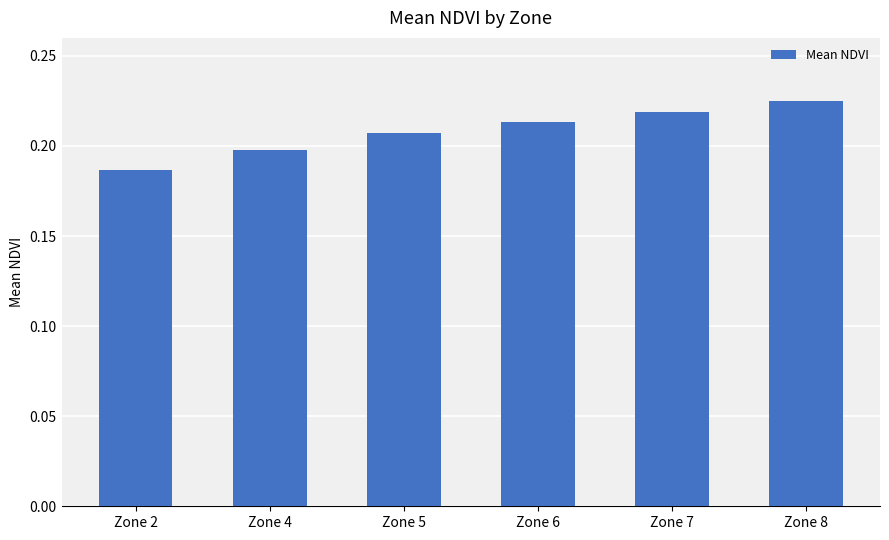

Rank the categories by value from lowest to highest.

Zone 2, Zone 4, Zone 5, Zone 6, Zone 7, Zone 8